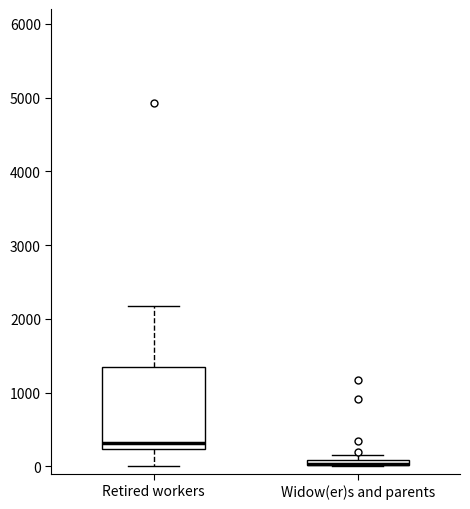

Which box is the tallest, from its lower edge to its upper edge?

Retired workers